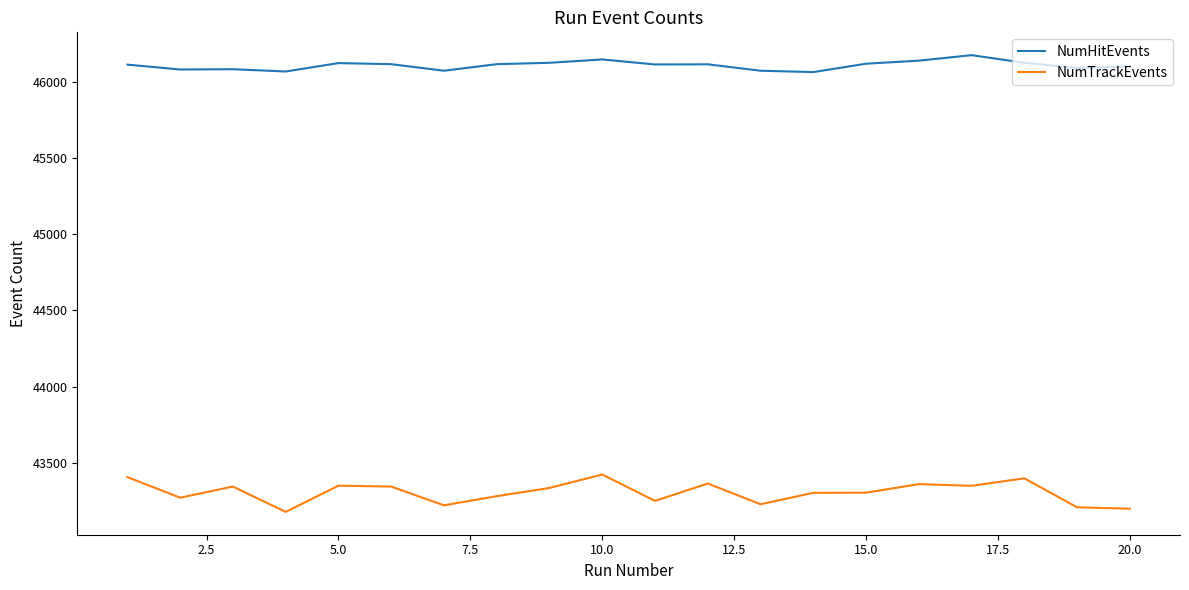

True or false: NumHitEvents and NumTrackEvents intersect in this chart.

False